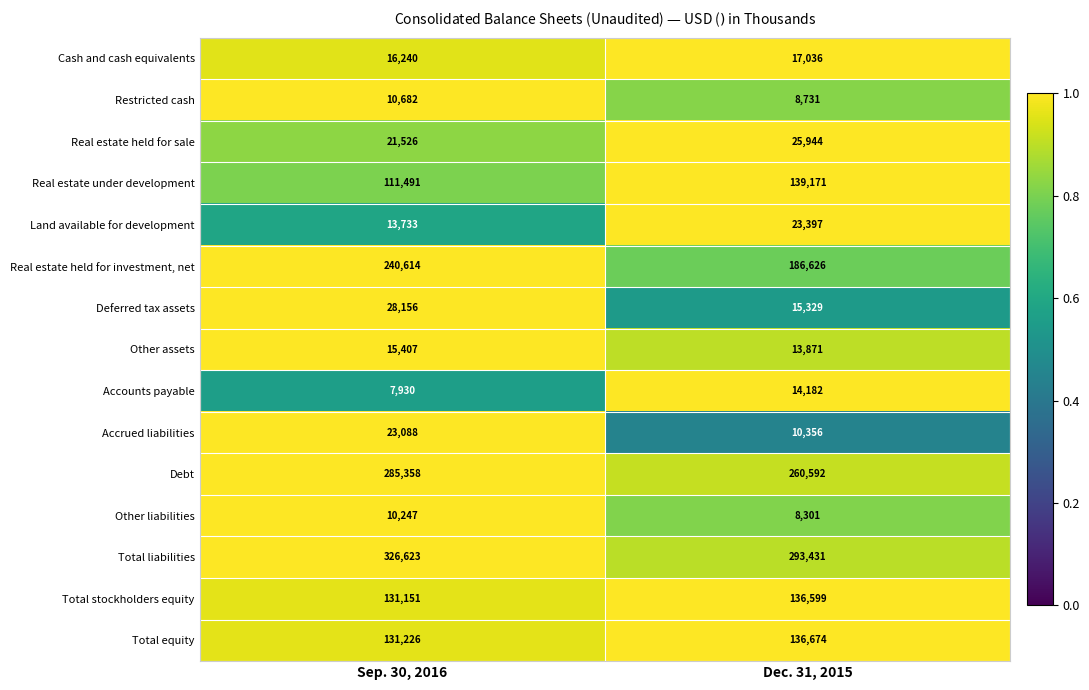

What is the average value of the Total stockholders equity series?

133875